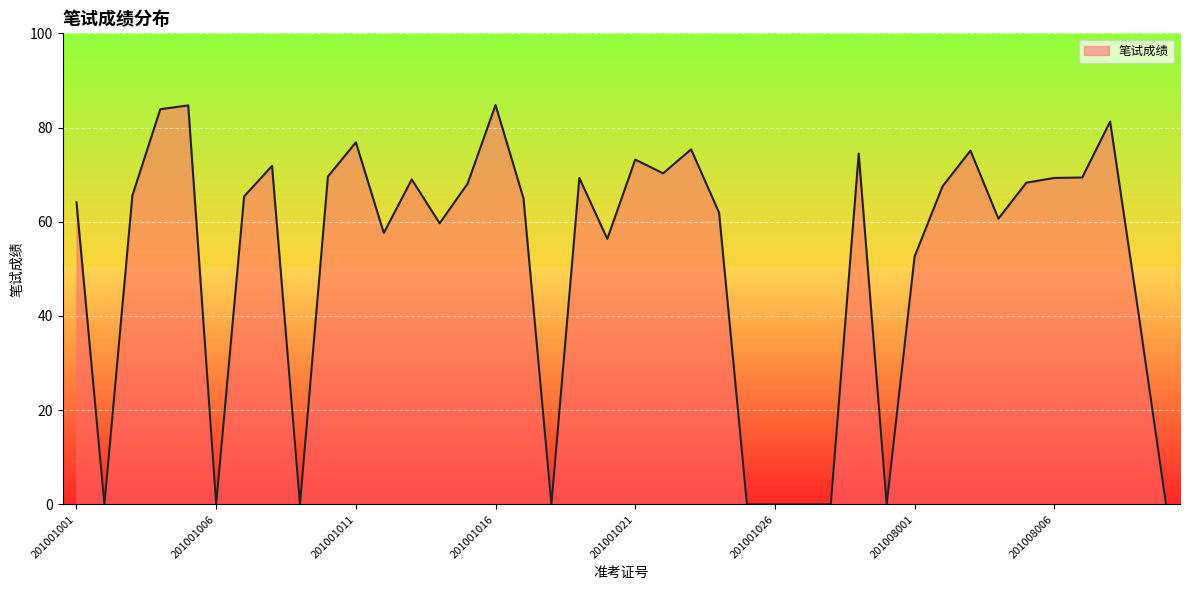

What is the maximum value shown in the chart?

84.8